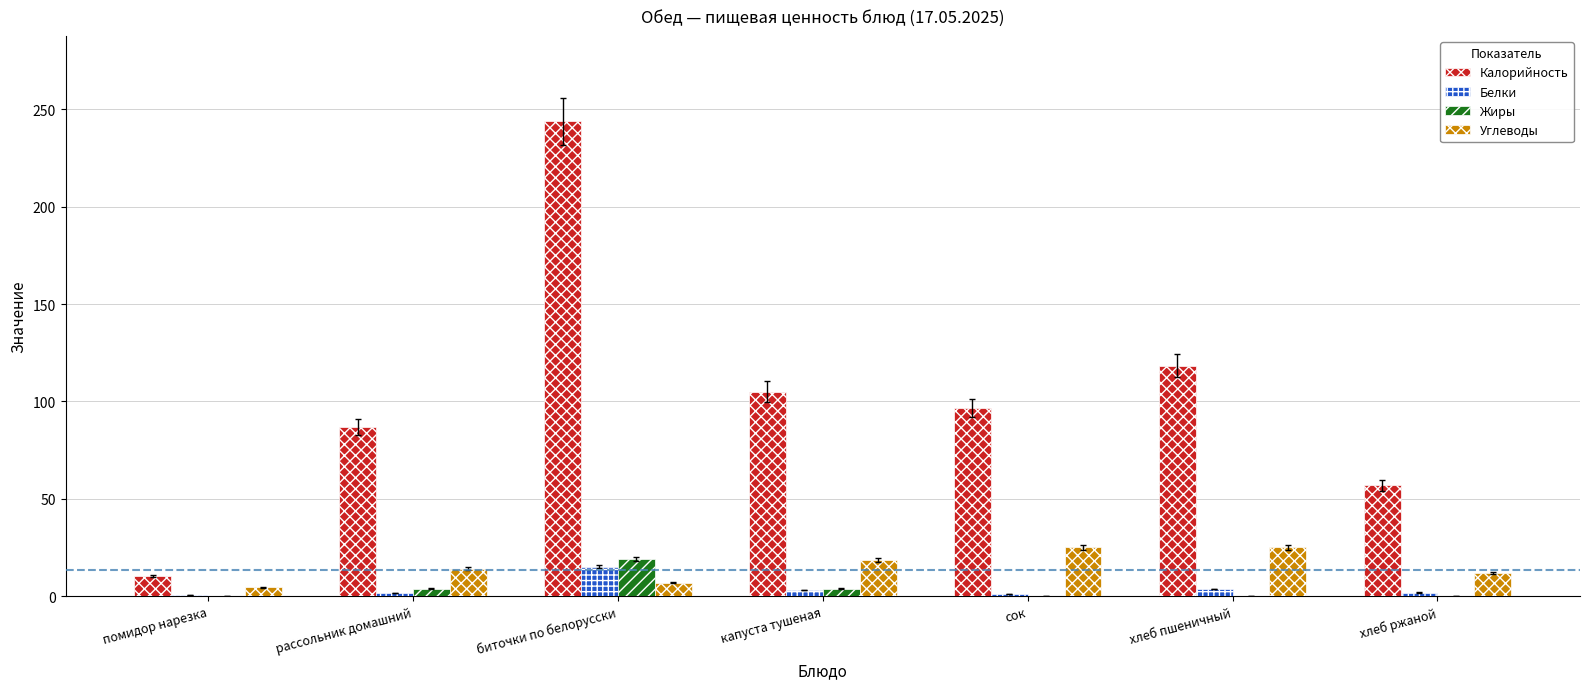

What is the spread (max minus min) of values at капуста тушеная?

101.7